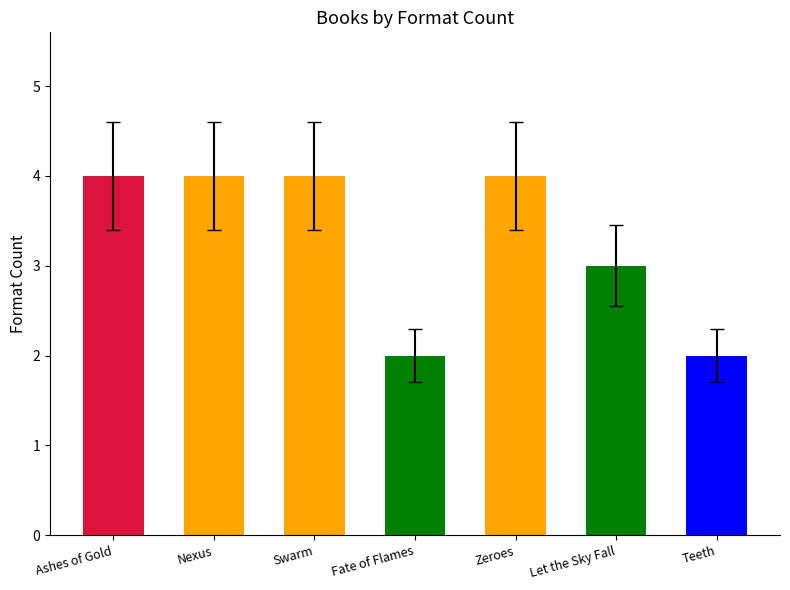

What is the change in value from Swarm to Teeth?

-2